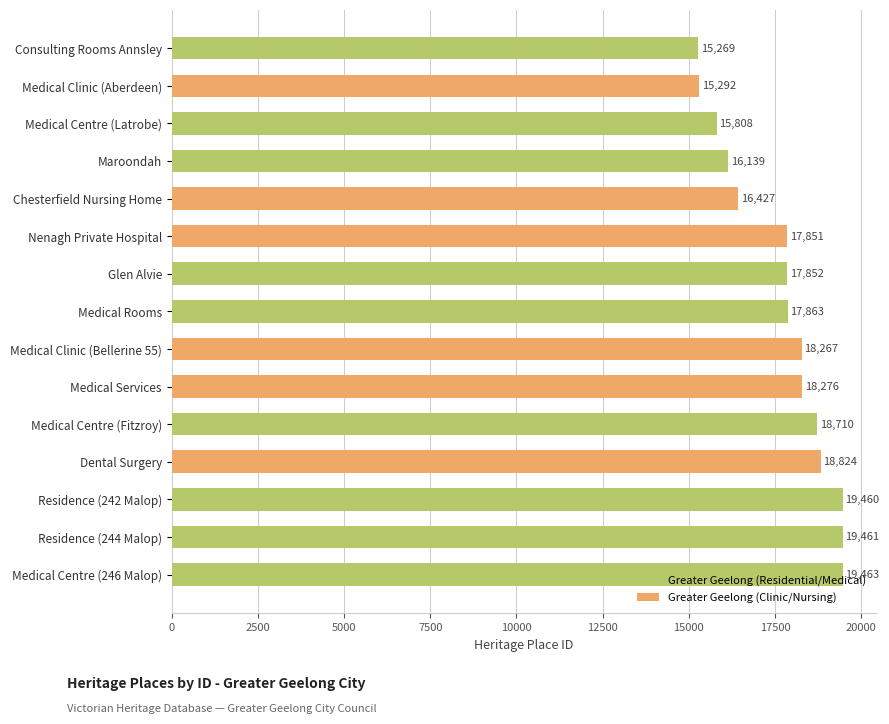

Rank the categories by value from lowest to highest.

Consulting Rooms Annsley, Medical Clinic (Aberdeen), Medical Centre (Latrobe), Maroondah, Chesterfield Nursing Home, Nenagh Private Hospital, Glen Alvie, Medical Rooms, Medical Clinic (Bellerine 55), Medical Services, Medical Centre (Fitzroy), Dental Surgery, Residence (242 Malop), Residence (244 Malop), Medical Centre (246 Malop)